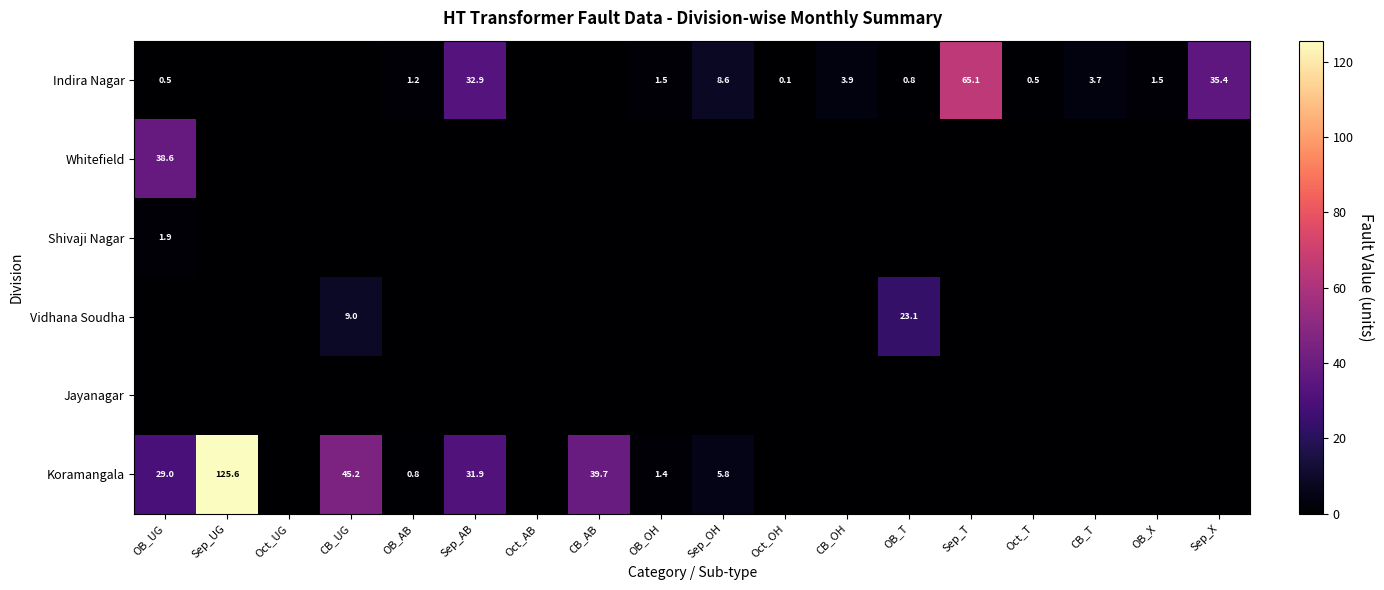

What is the sum of the Indira Nagar values at Oct_OH and OB_UG?

0.6